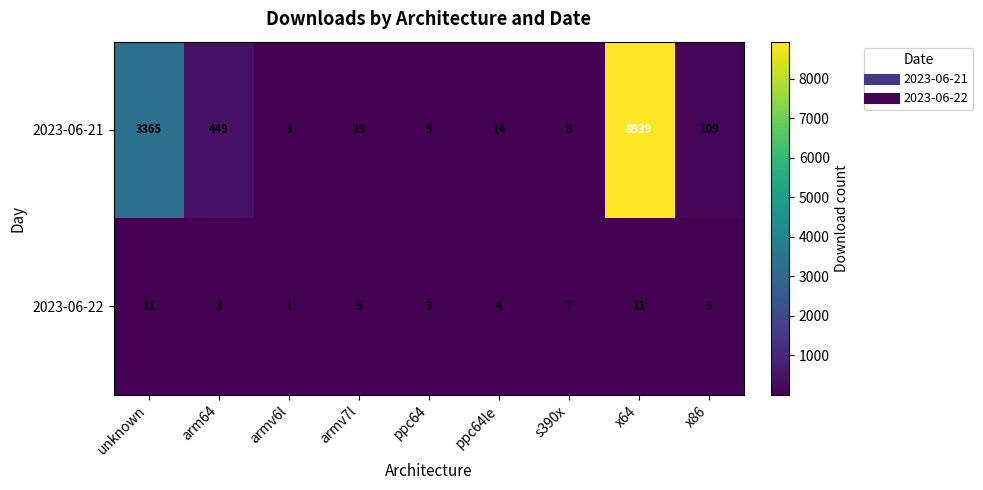

Reading right to left, extract all data points from this chart.

2023-06-21: 109	8939	8	14	9	19	3	449	3365
2023-06-22: 5	11	7	4	3	5	1	3	11